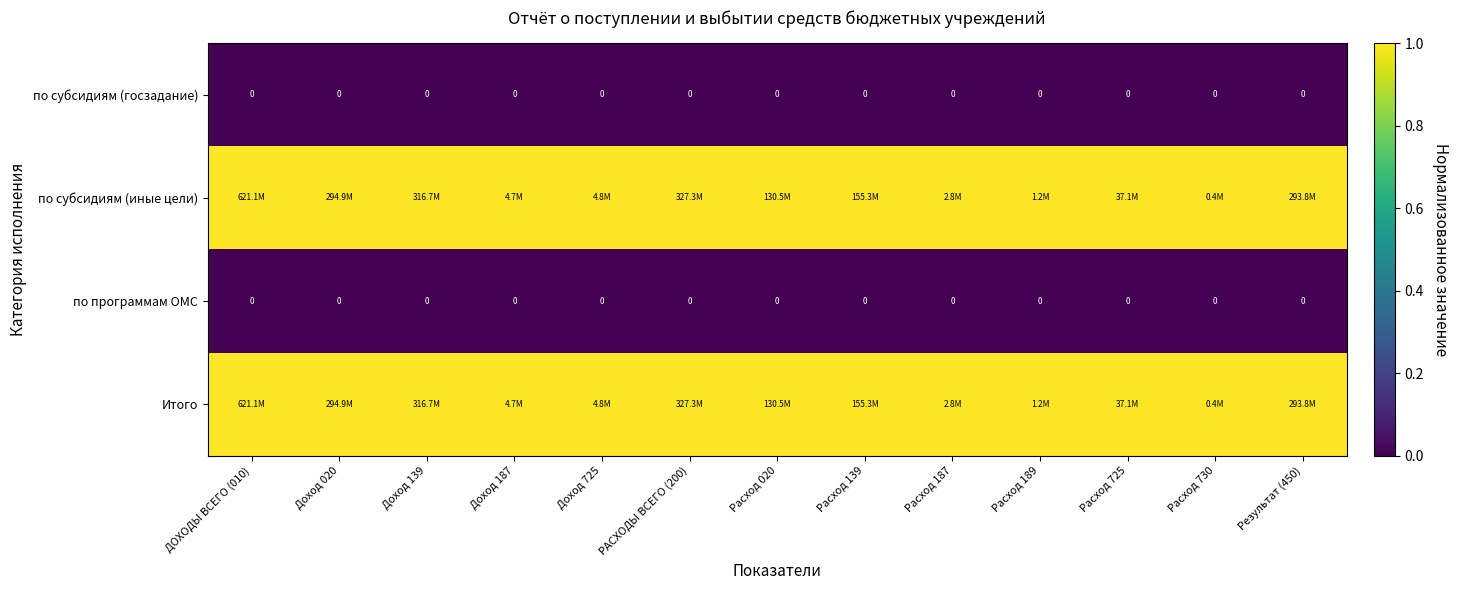

What is the sum of the Итого values at Доход 139 and Доход 725?

2